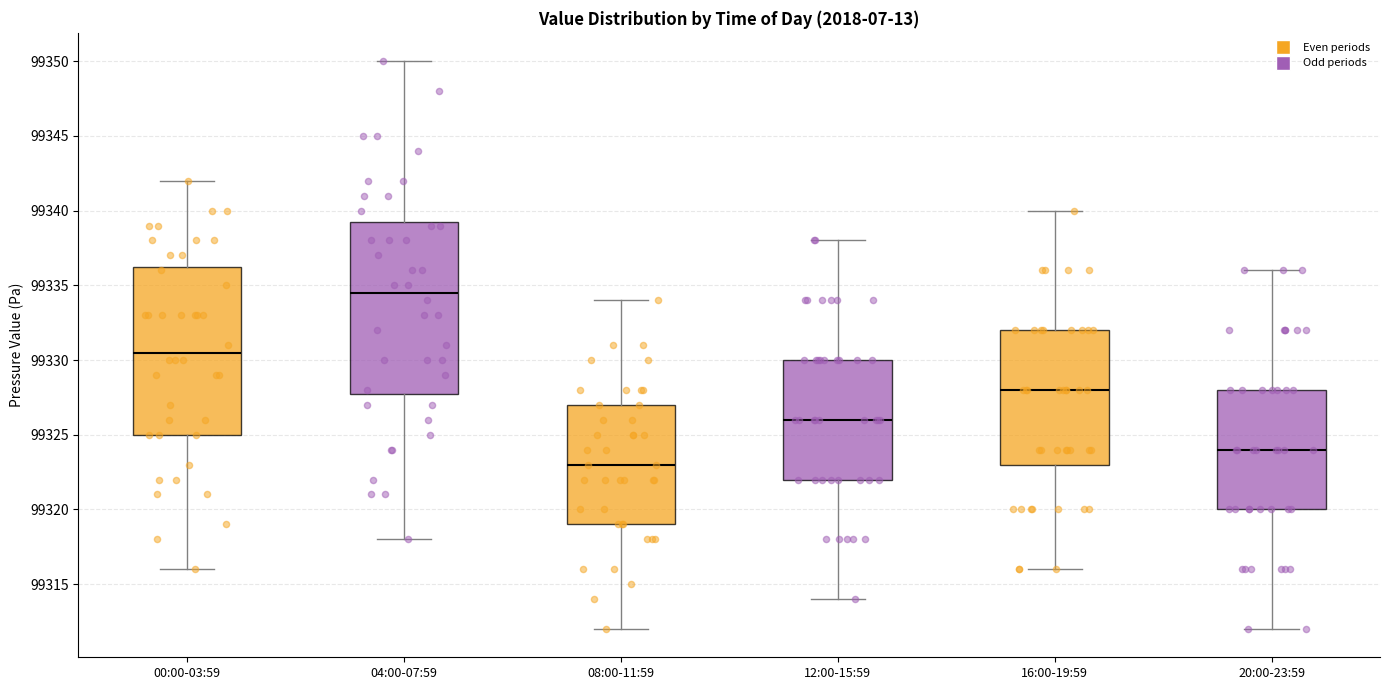

Reading left to right, read every box against the y-axis: the position of its median line, the range the box covers, and the ends of its whiskers. The values are not printed on the chart, so give them approximately, as read against the axis.

00:00-03:59: median 99330.5, box 99325.0 to 99336.5, whiskers 99316.0 to 99342.0
04:00-07:59: median 99334.5, box 99328.0 to 99339.5, whiskers 99318.0 to 99350.0
08:00-11:59: median 99323.0, box 99319.0 to 99327.0, whiskers 99312.0 to 99334.0
12:00-15:59: median 99326.0, box 99322.0 to 99330.0, whiskers 99314.0 to 99338.0
16:00-19:59: median 99328.0, box 99323.0 to 99332.0, whiskers 99316.0 to 99340.0
20:00-23:59: median 99324.0, box 99320.0 to 99328.0, whiskers 99312.0 to 99336.0